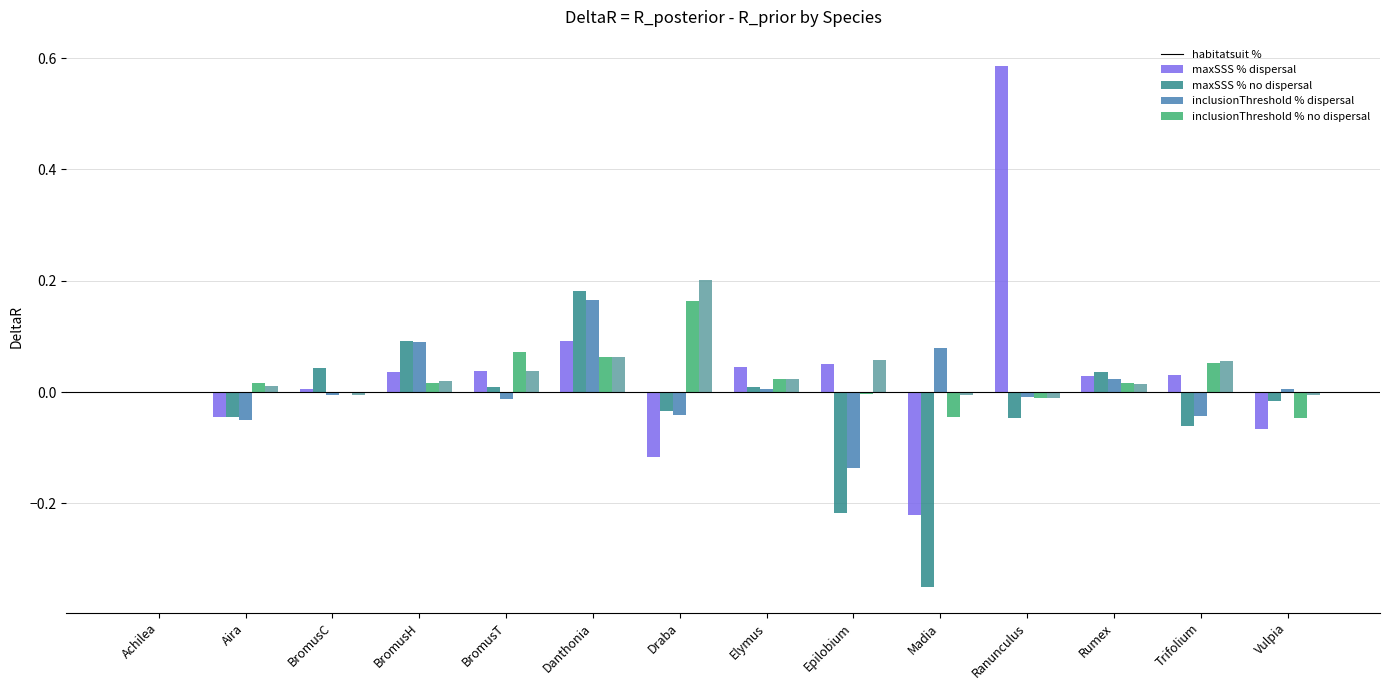

Between Ranunculus and Rumex, which series saw the biggest shift?

habitatsuit %